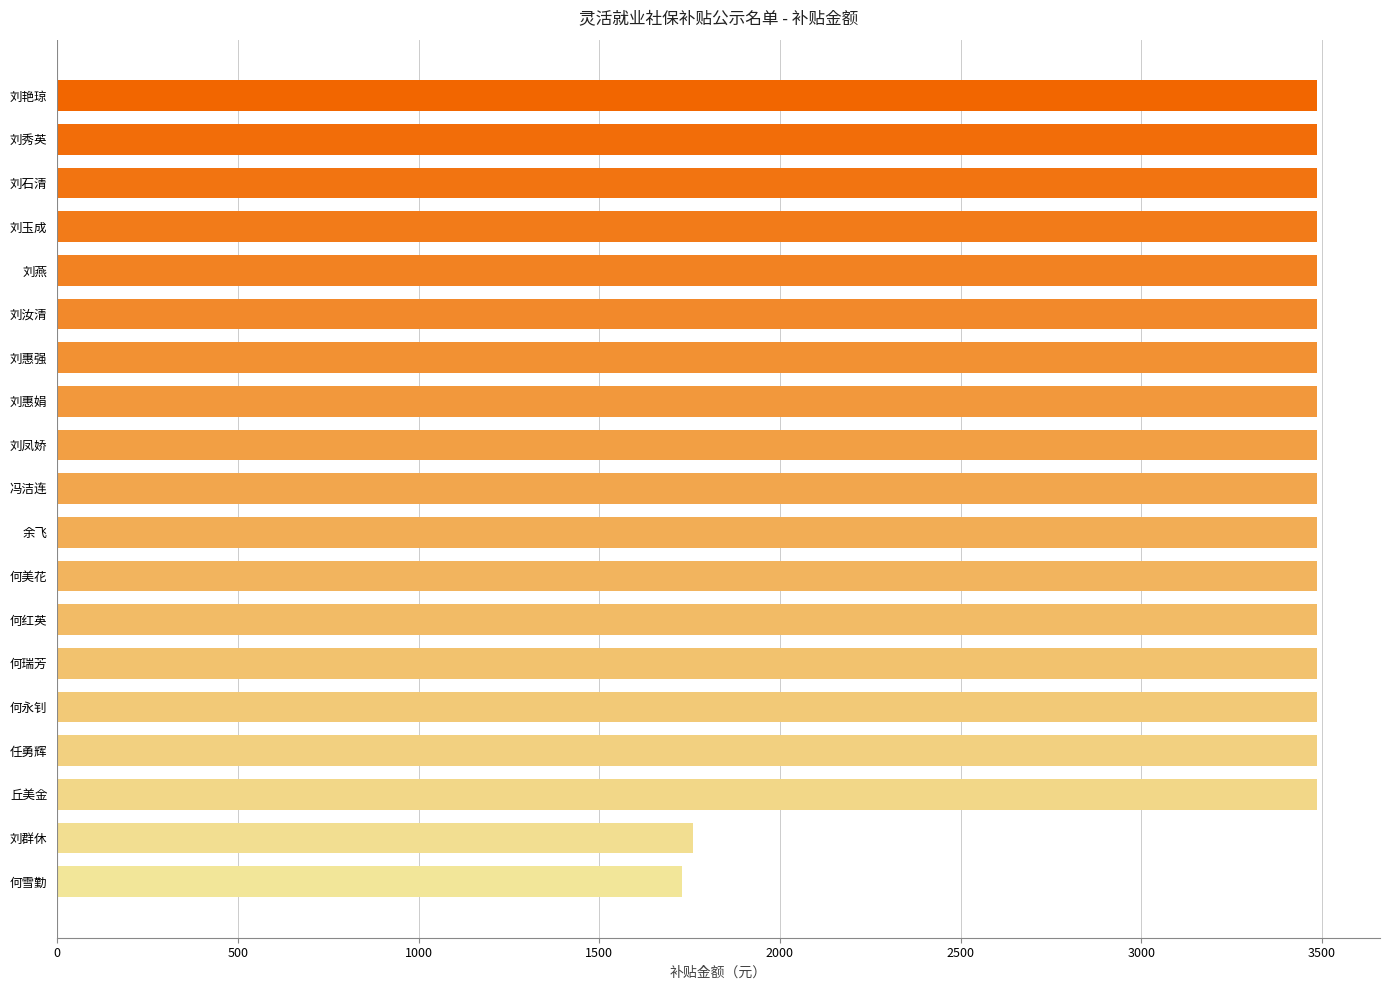

What is the maximum value shown in the chart?

3486.2